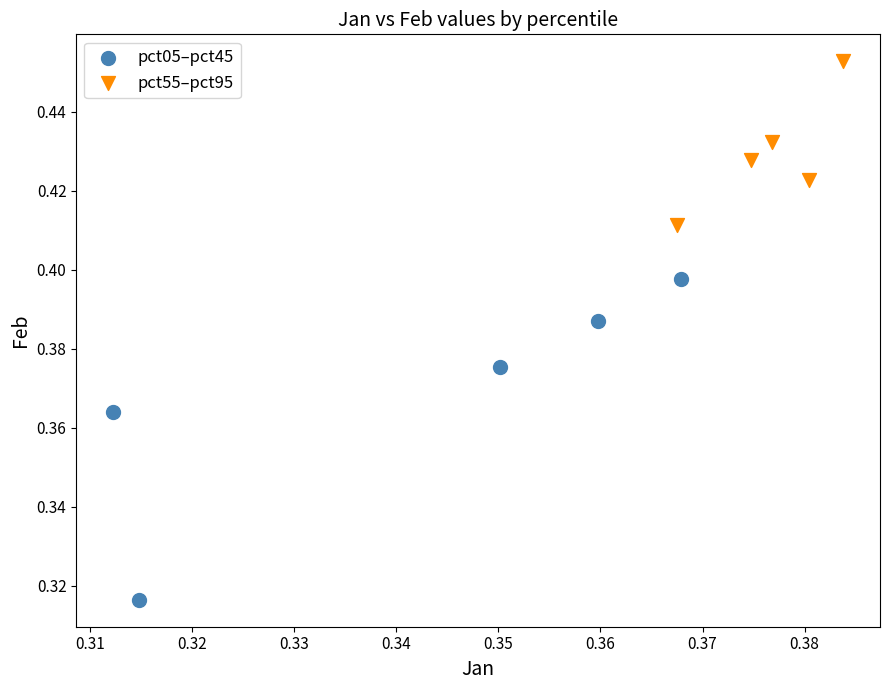

What are all the series names shown in the legend?

pct05–pct45, pct55–pct95